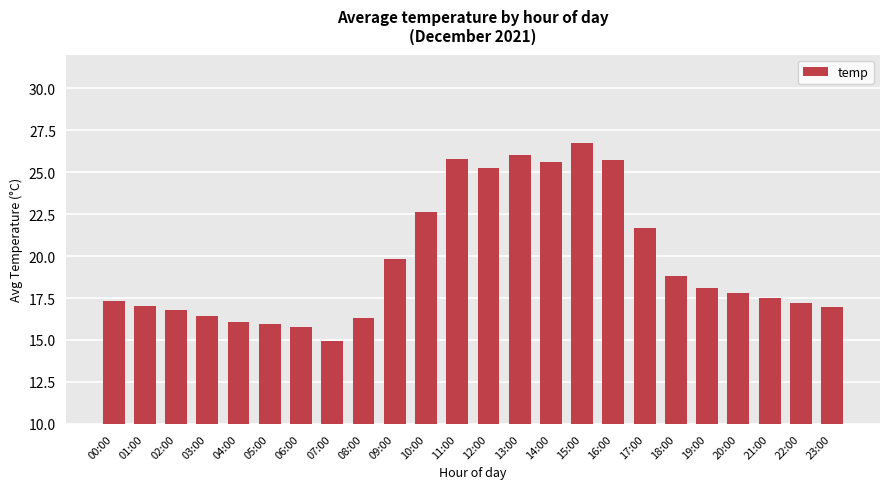

How many categories are shown in the chart?

24